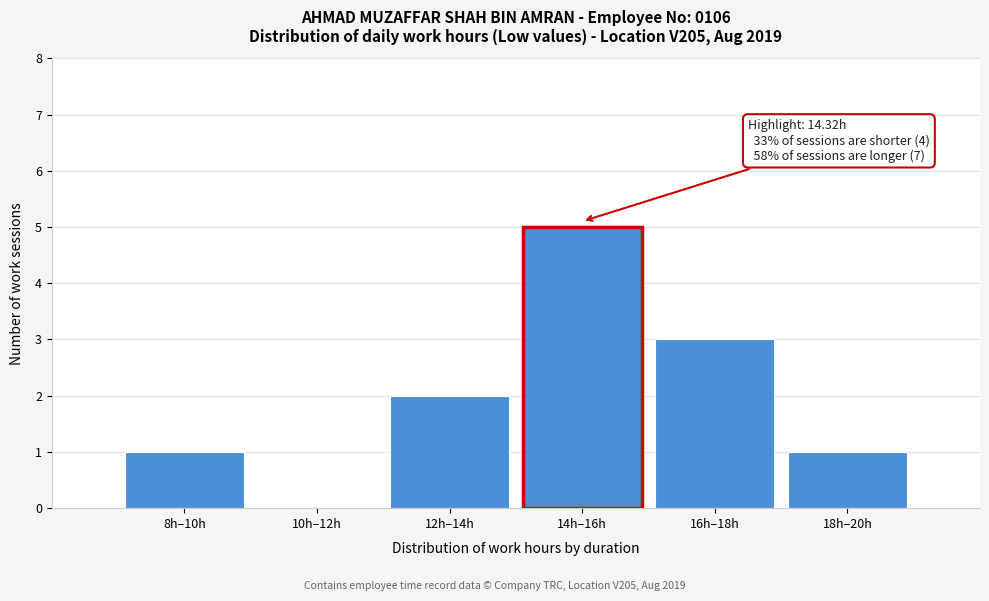

Reading right to left, list all the values displayed in this chart.

18h–20h=1	16h–18h=3	14h–16h=5	12h–14h=2	10h–12h=0	8h–10h=1